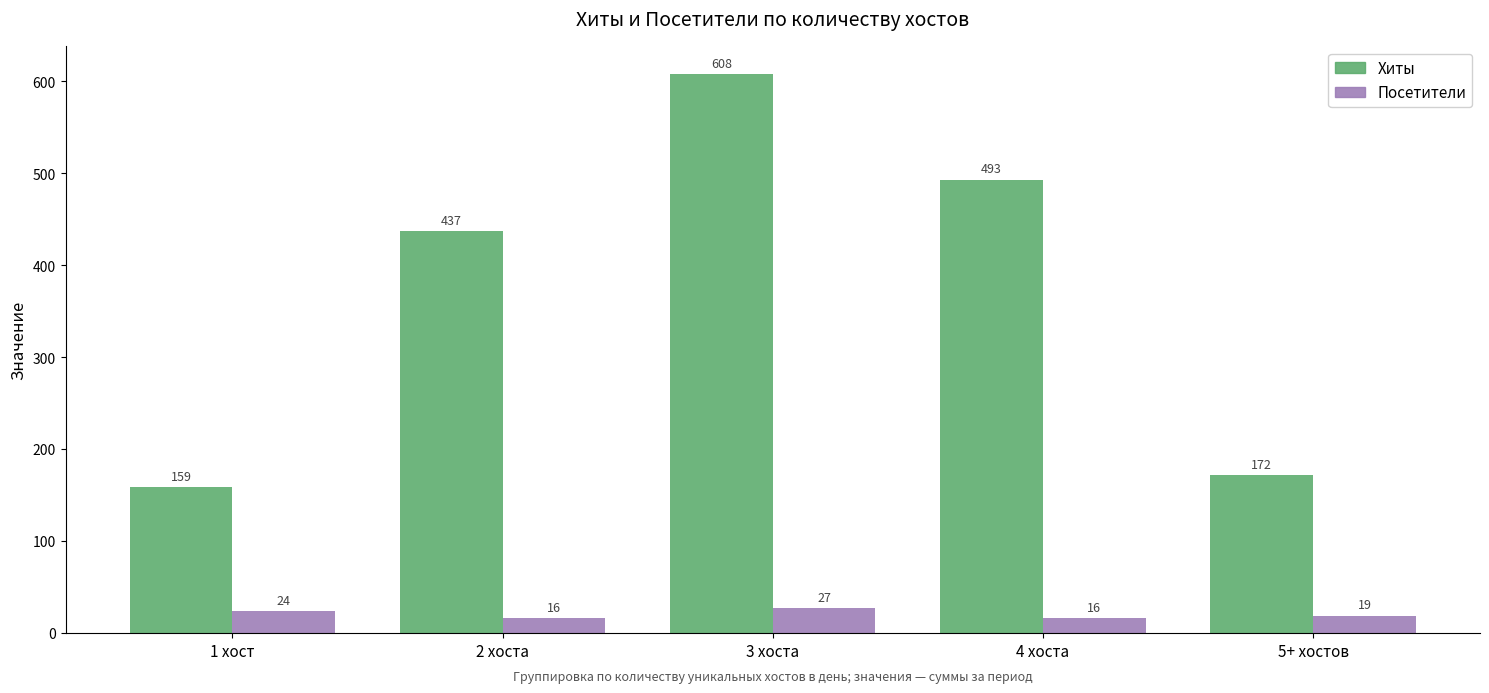

What is the value of the Посетители bar at the 2nd from the left?

16